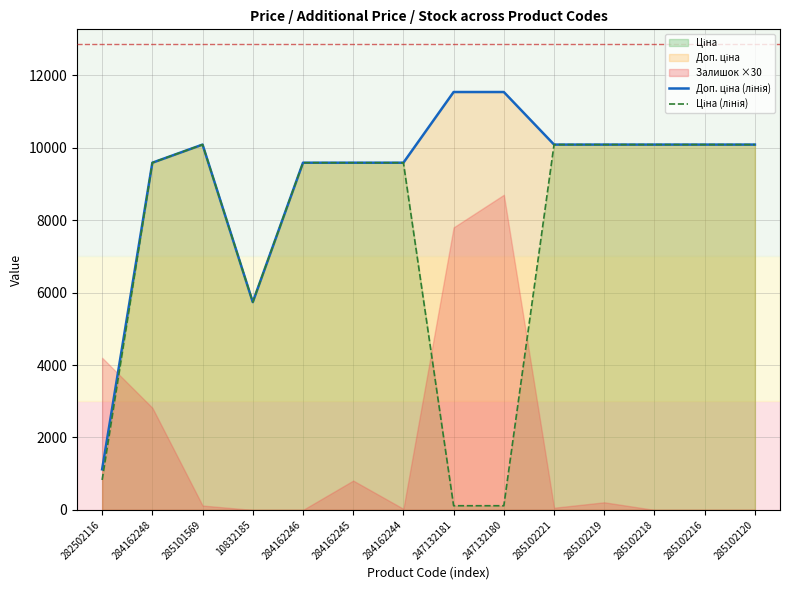

What is the difference between the maximum and minimum values in the Ціна (лінія) series?

9970.4